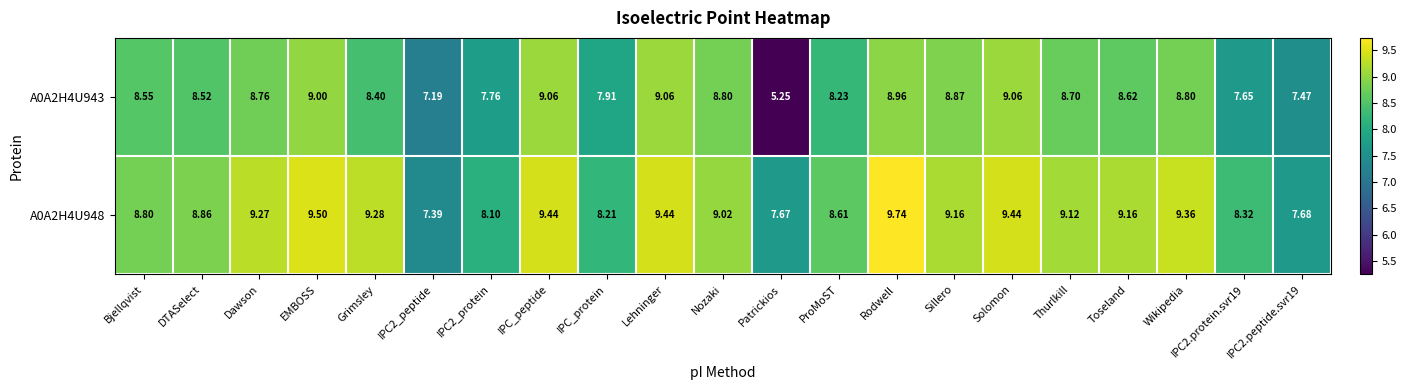

Is the value of A0A2H4U948 at ProMoST greater than the value of A0A2H4U943 at Lehninger?

No